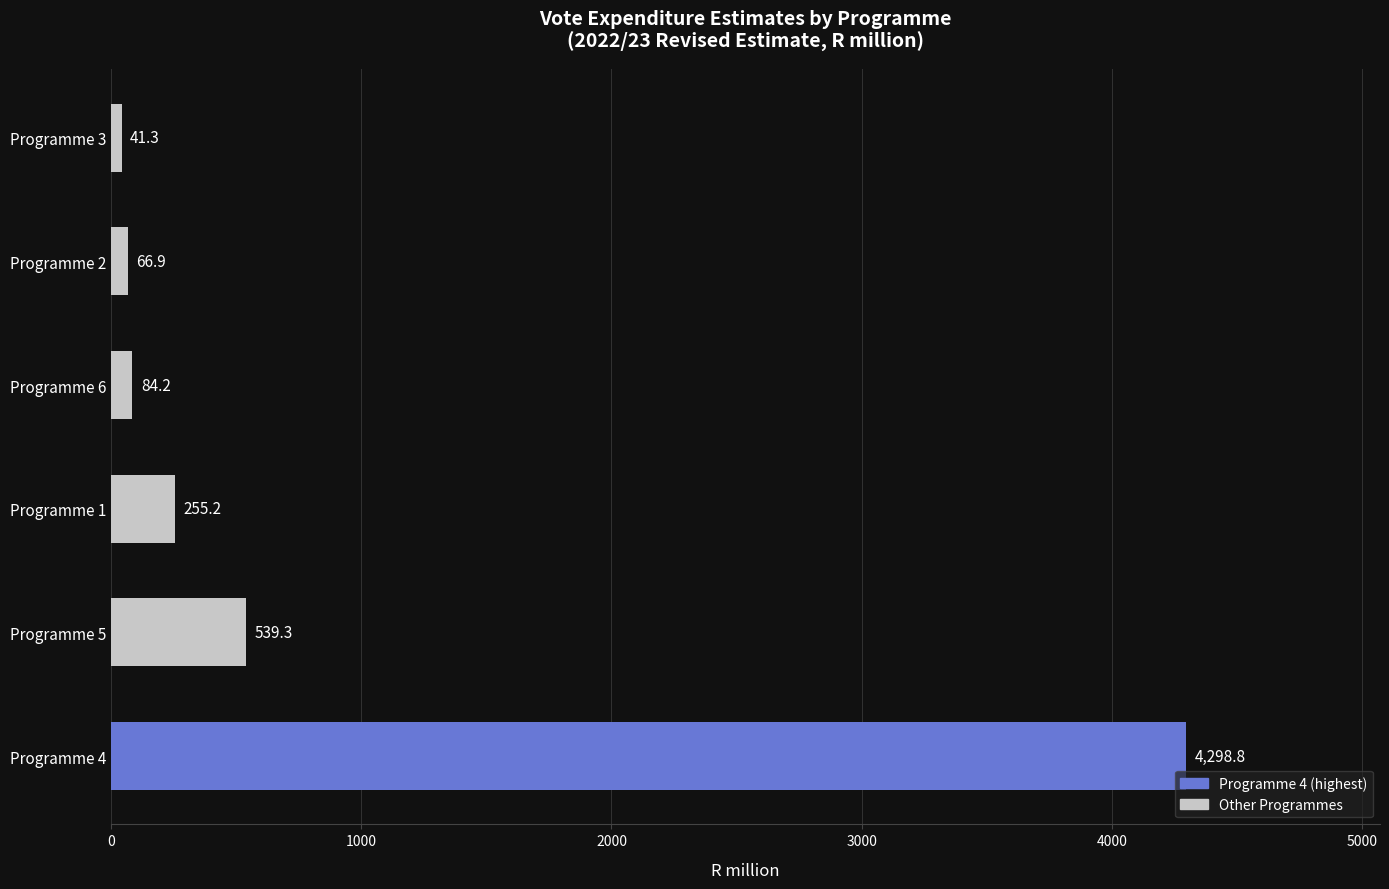

True or false: the data shows 1118.6 at Programme 4.

False